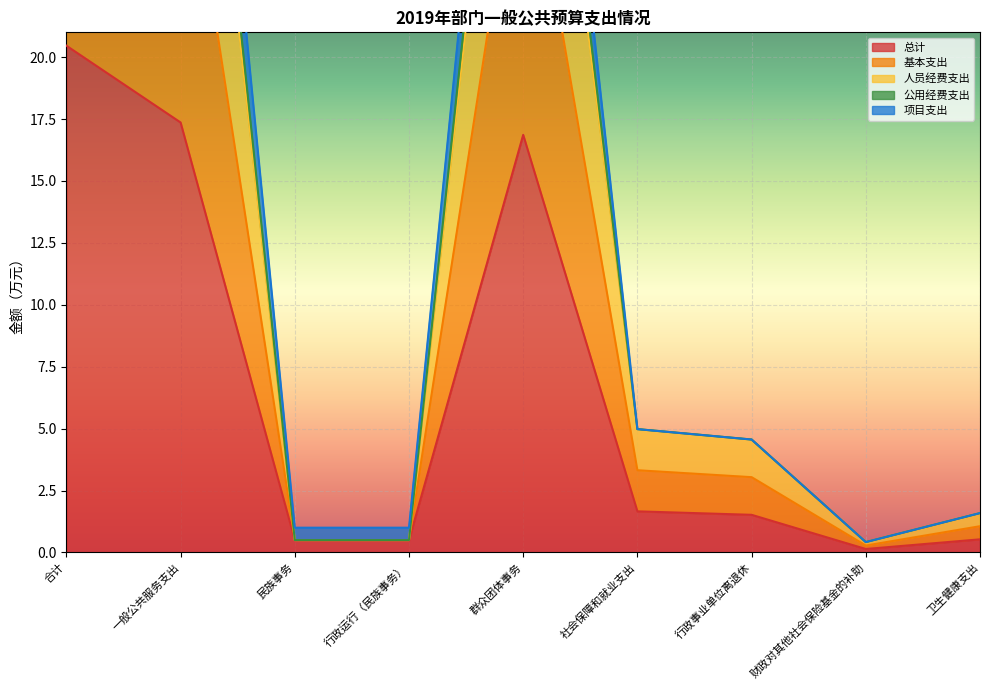

What is the value of the 总计 point at the 1st from the left?

20.5